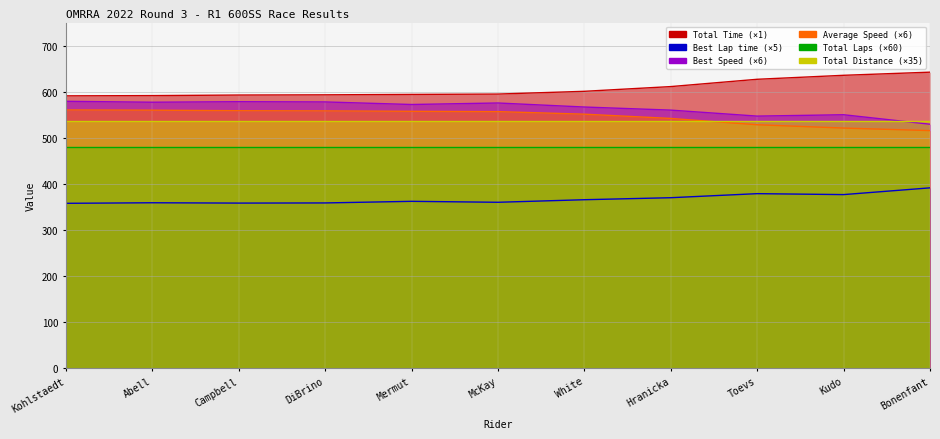

What is the value of the Total Time point at the 9th from the left?

626.7